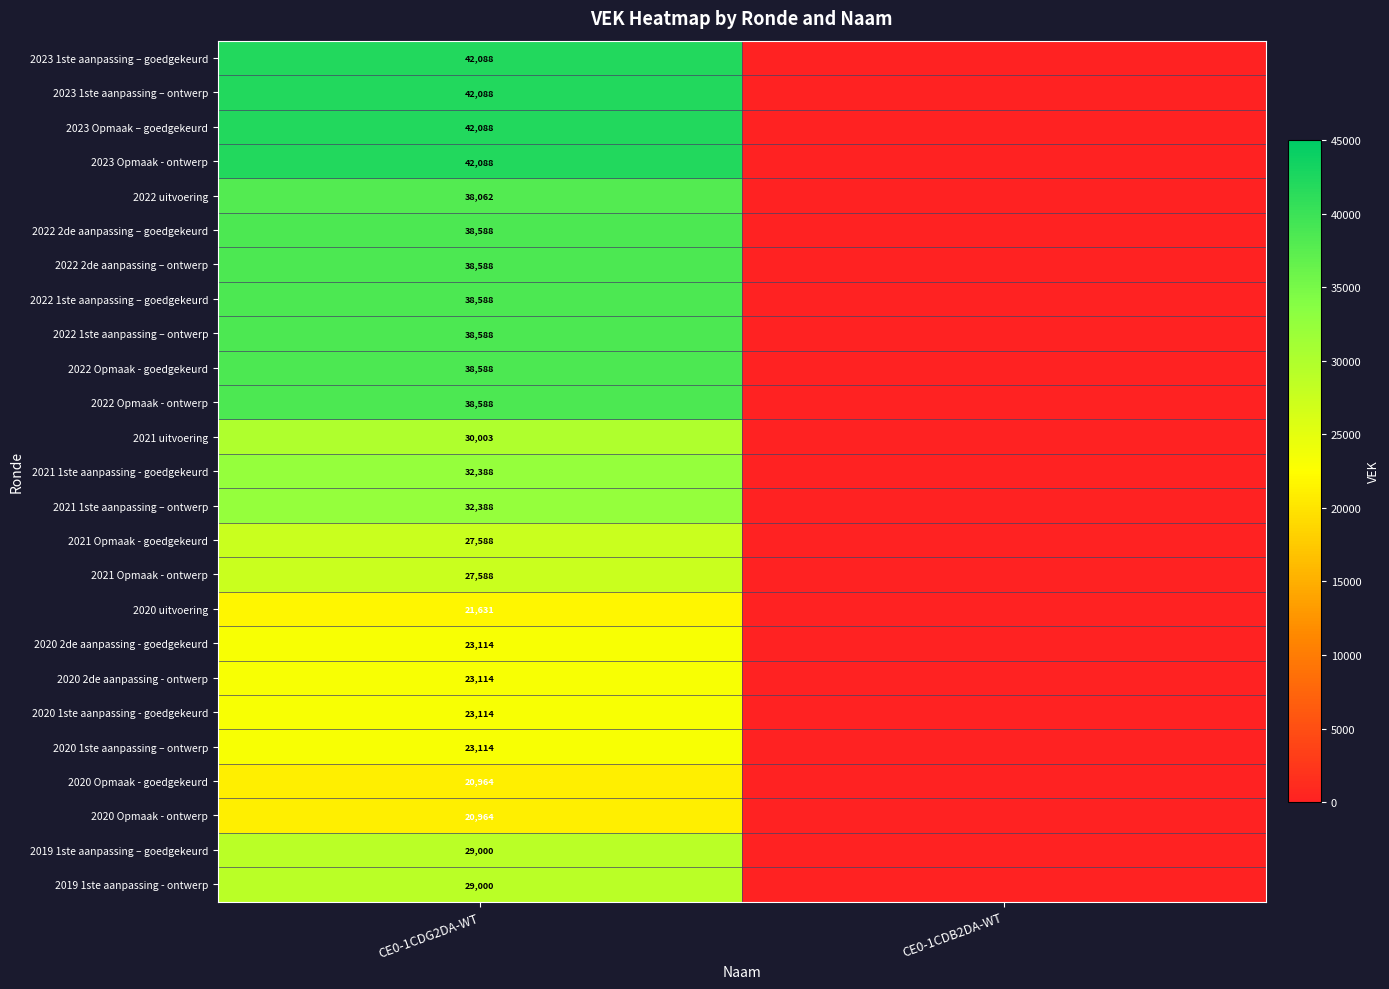

Which label corresponds to the largest value in the chart?

CE0-1CDG2DA-WT